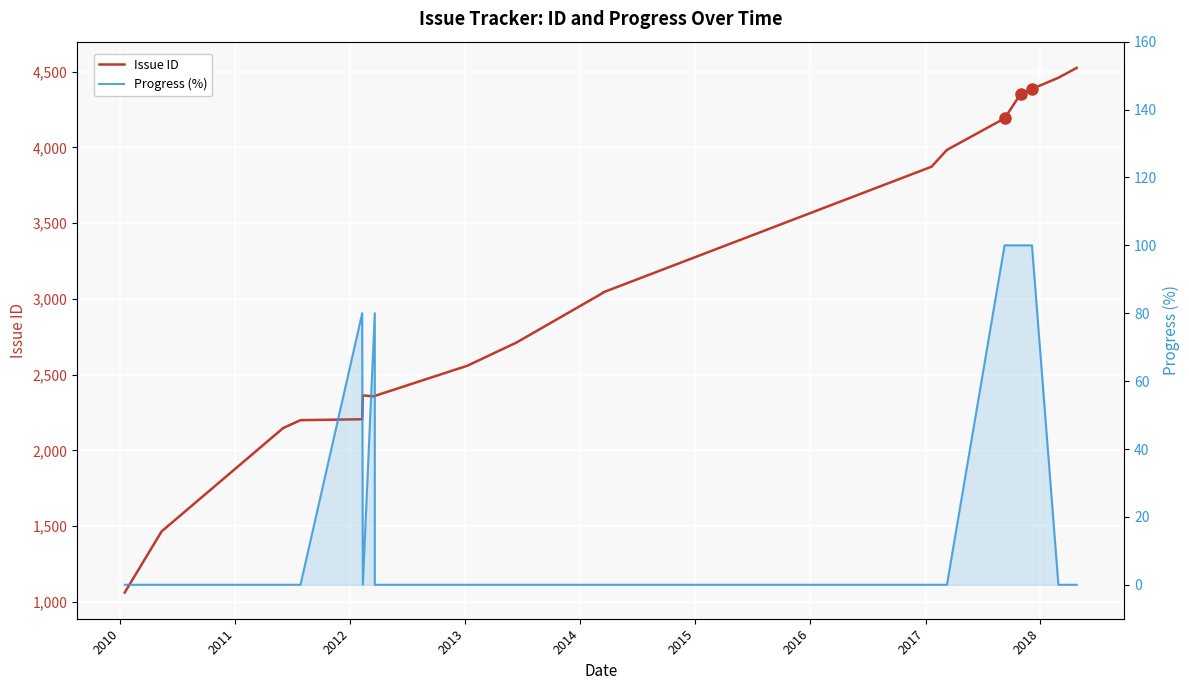

How many Progress (%) values are between 0 and 80?

17